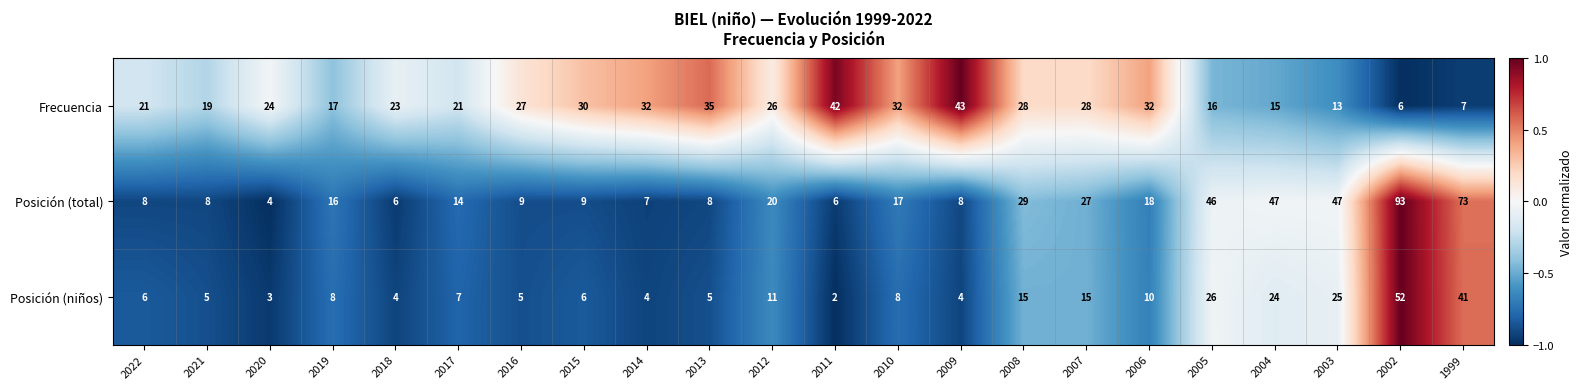

How many data points in Frecuencia are less than 26?

11